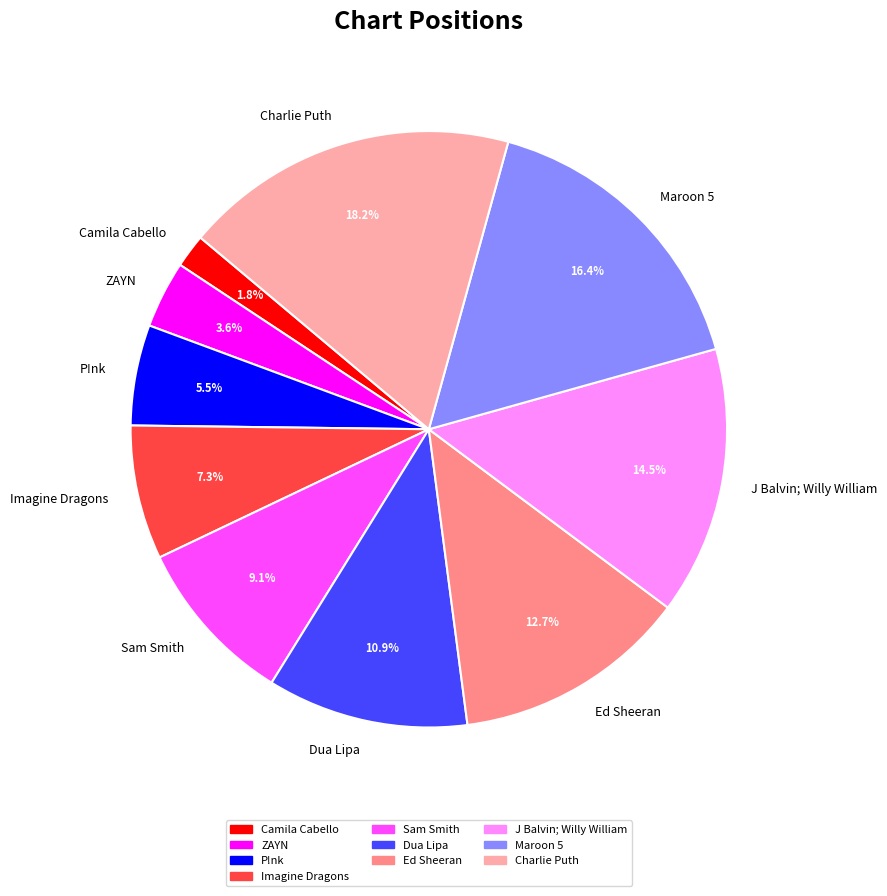

Is it true that Dua Lipa is 11% of the pie?

True